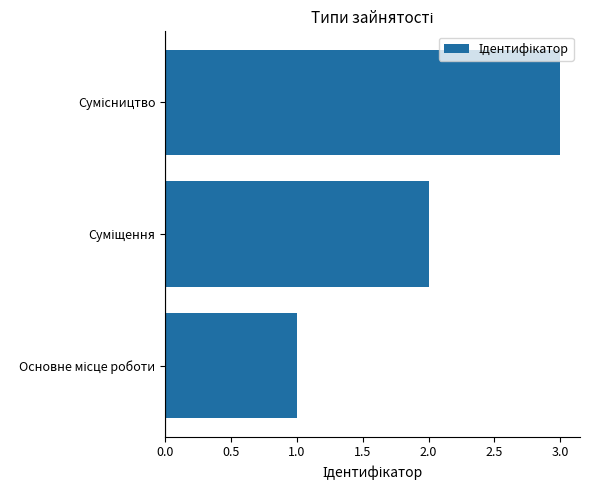

What is the sum of all values?

6